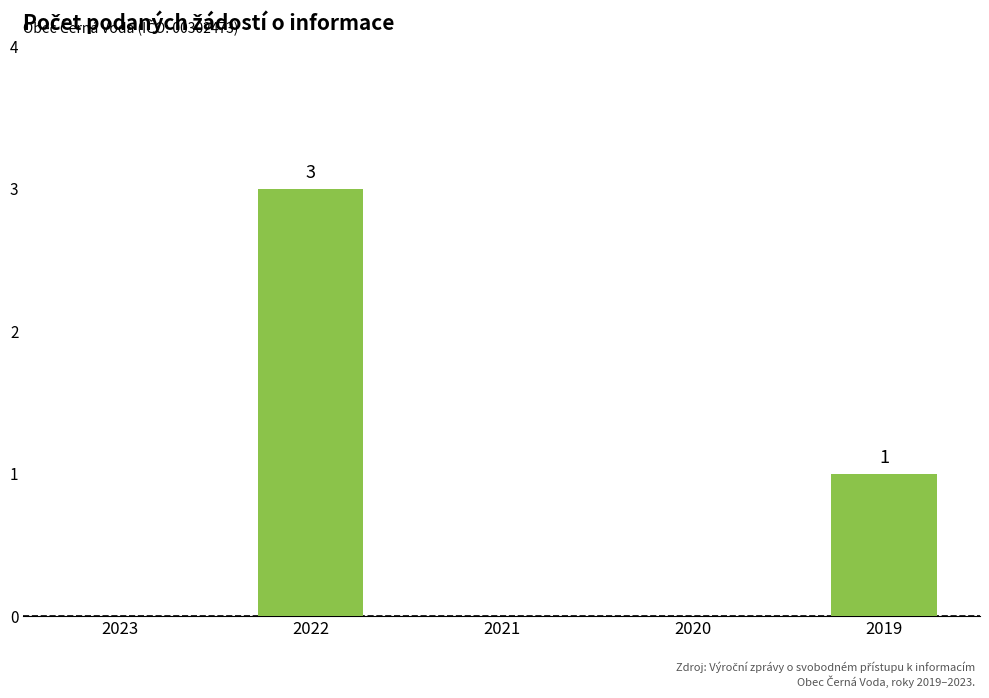

The value at 2022 is 5. True or false?

False